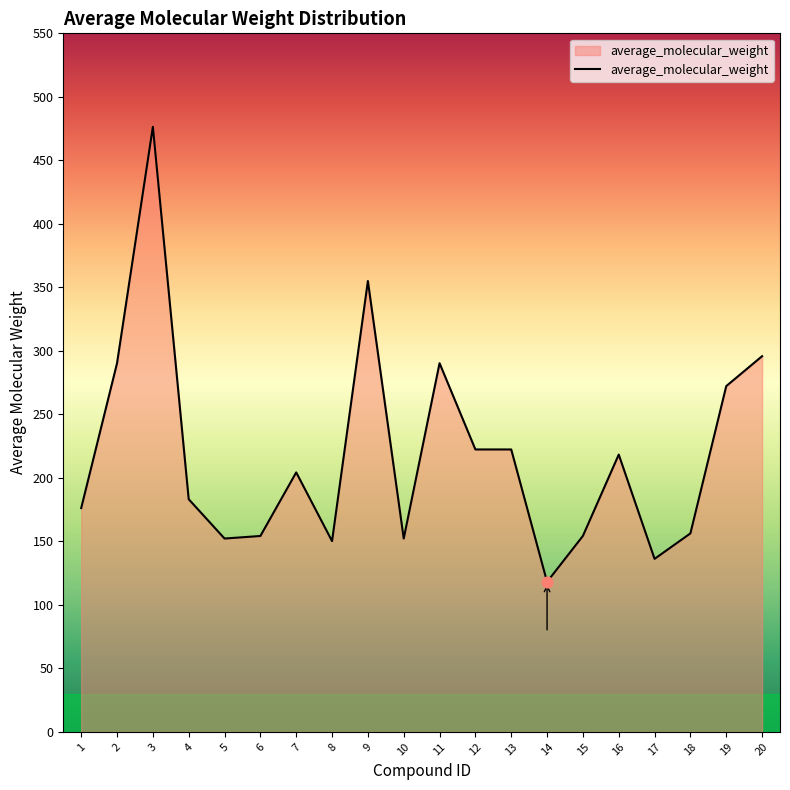

Approximately how many times larger is the value at 14 compared to 9?

0.3